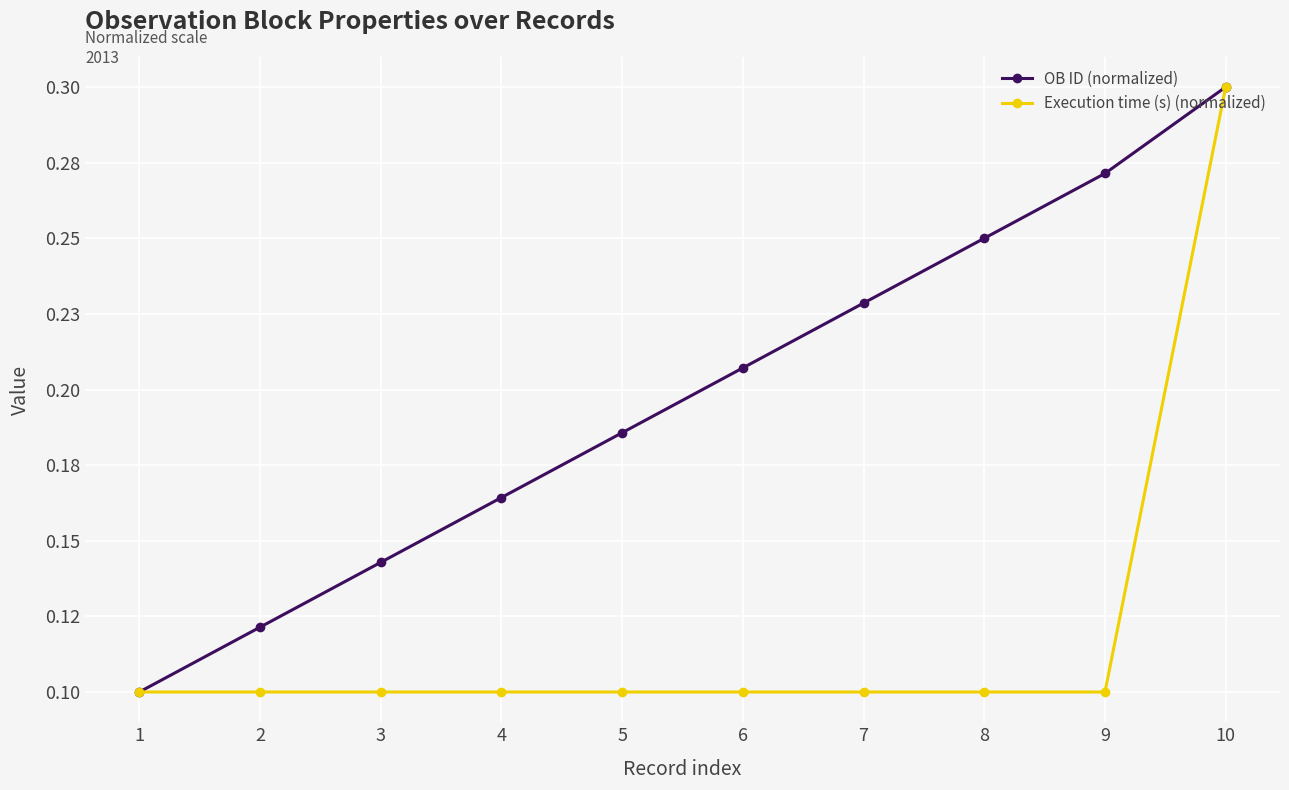

Rank the categories by OB ID (normalized) value from lowest to highest.

1, 2, 3, 4, 5, 6, 7, 8, 9, 10